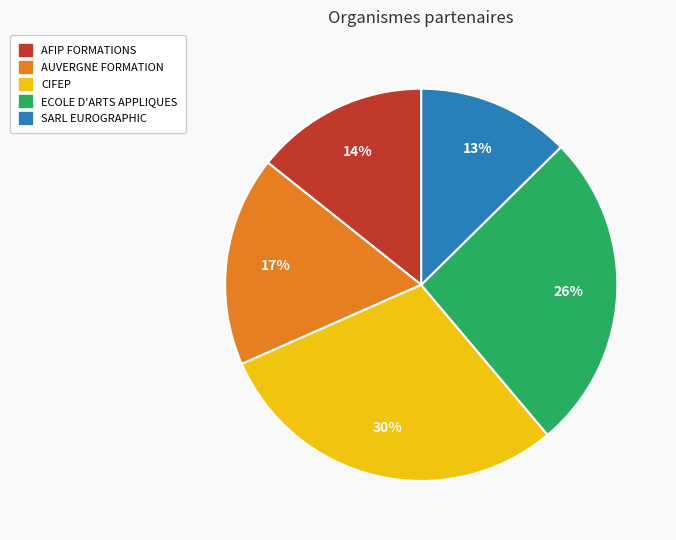

To the nearest percent, what percentage of the pie is ECOLE D'ARTS APPLIQUES?

26%